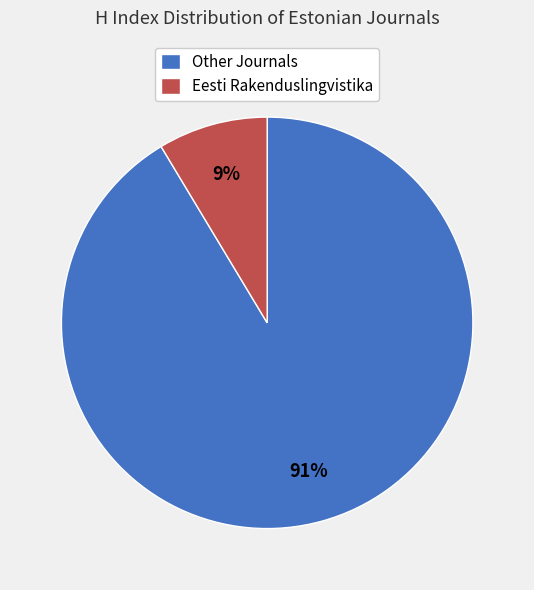

How many slices are in this pie chart?

2